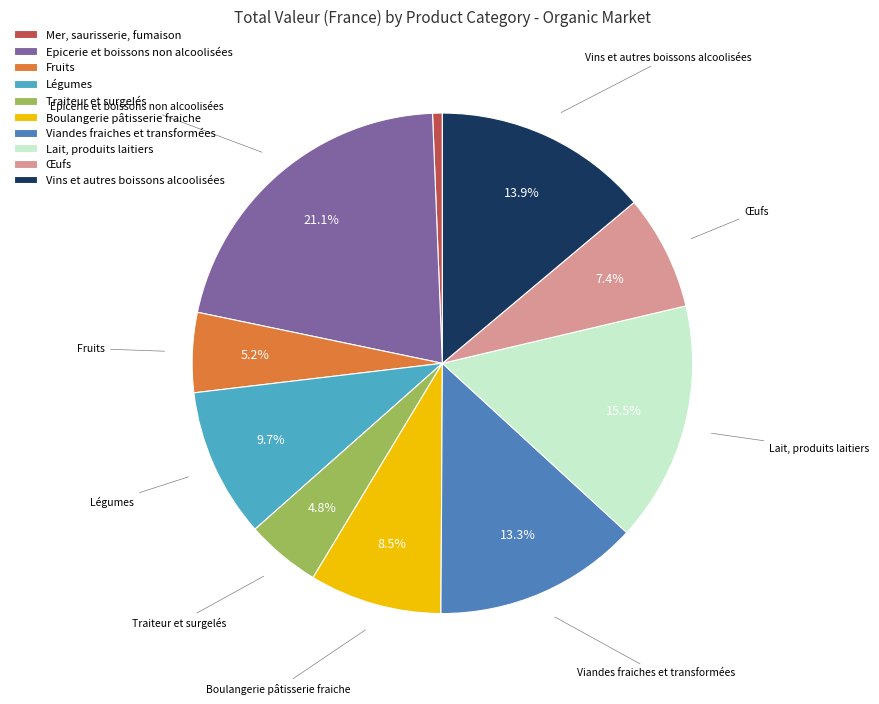

How much of the chart is everything except Vins et autres boissons alcoolisées?

86.1%